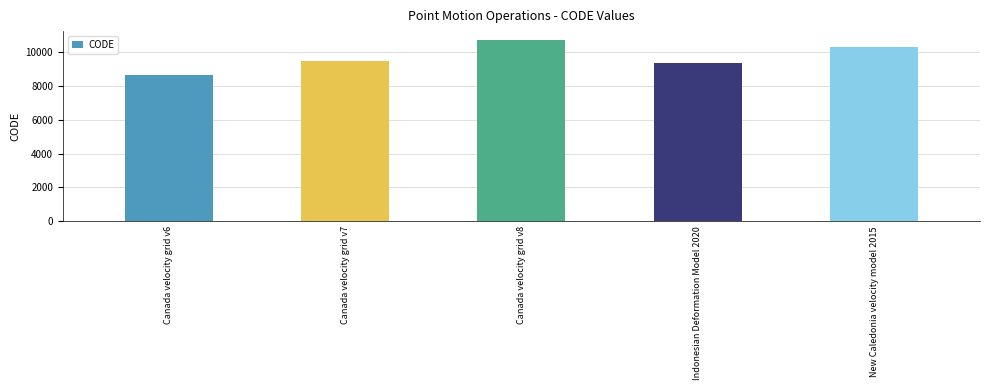

What is the change in value from Canada velocity grid v8 to New Caledonia velocity model 2015?

-384